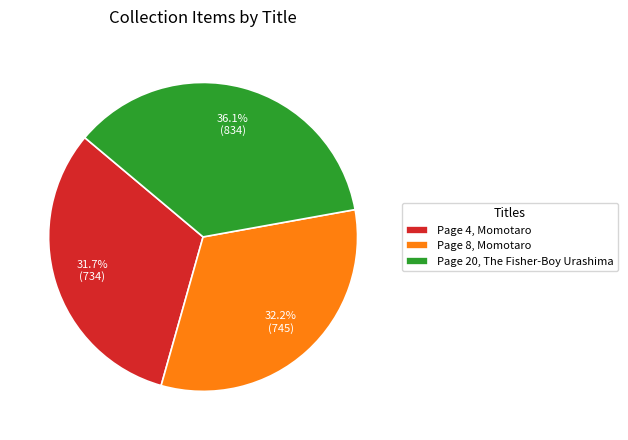

Is it true that Page 8, Momotaro is 32% of the pie?

True